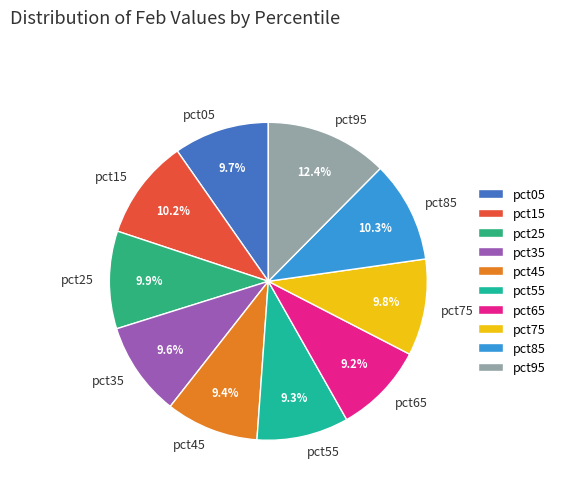

Is there a majority slice in this chart?

No